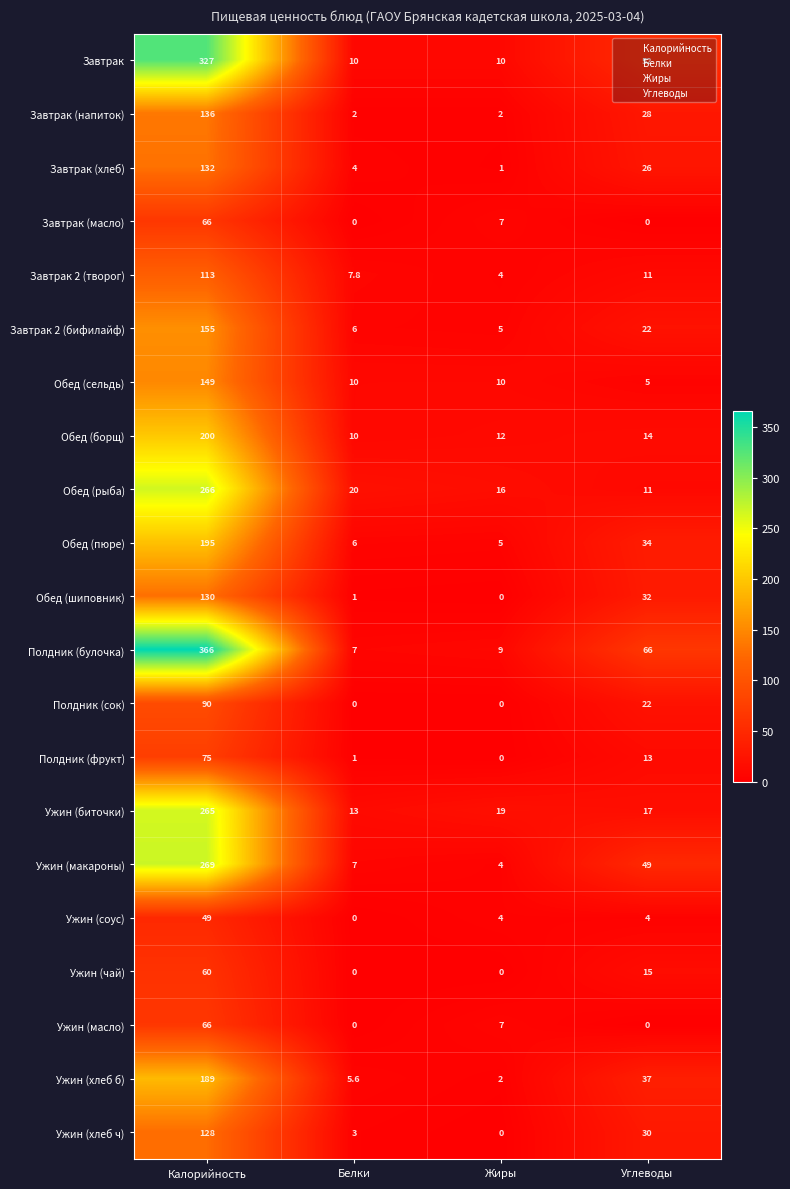

Which series has the largest range (max minus min)?

Полдник (булочка)